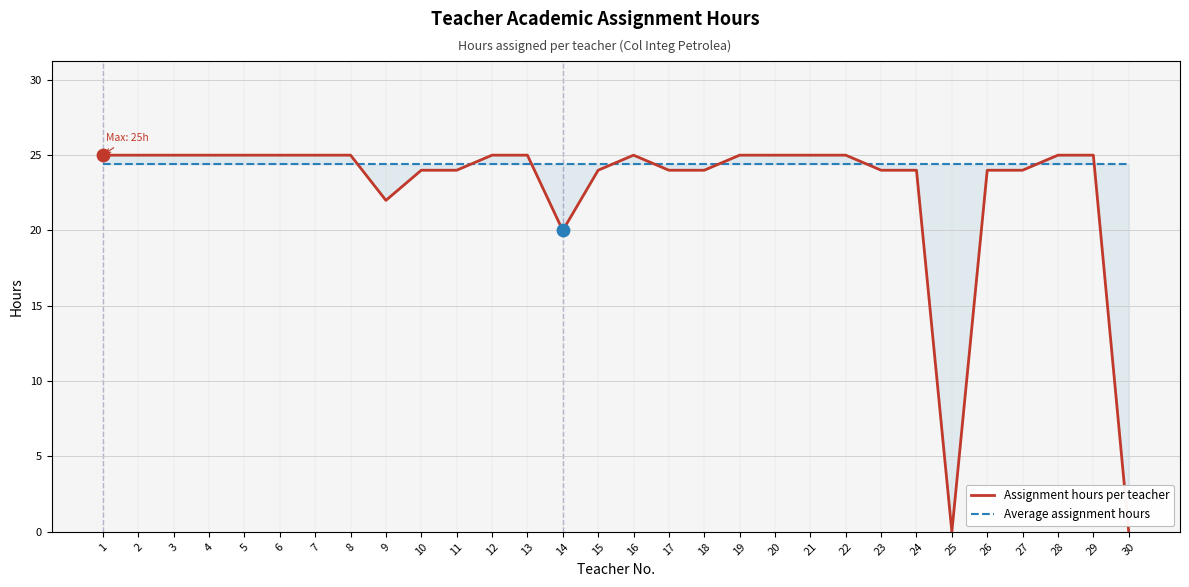

Which series contains the lowest Y value?

Assignment hours per teacher